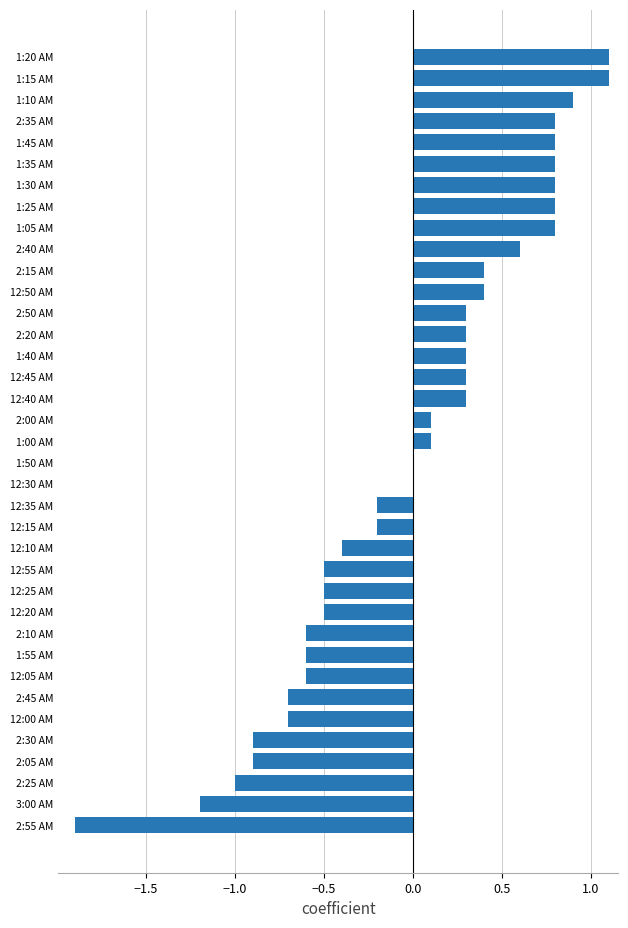

What is the sum of the values at 1:50 AM and 2:20 AM?

0.3